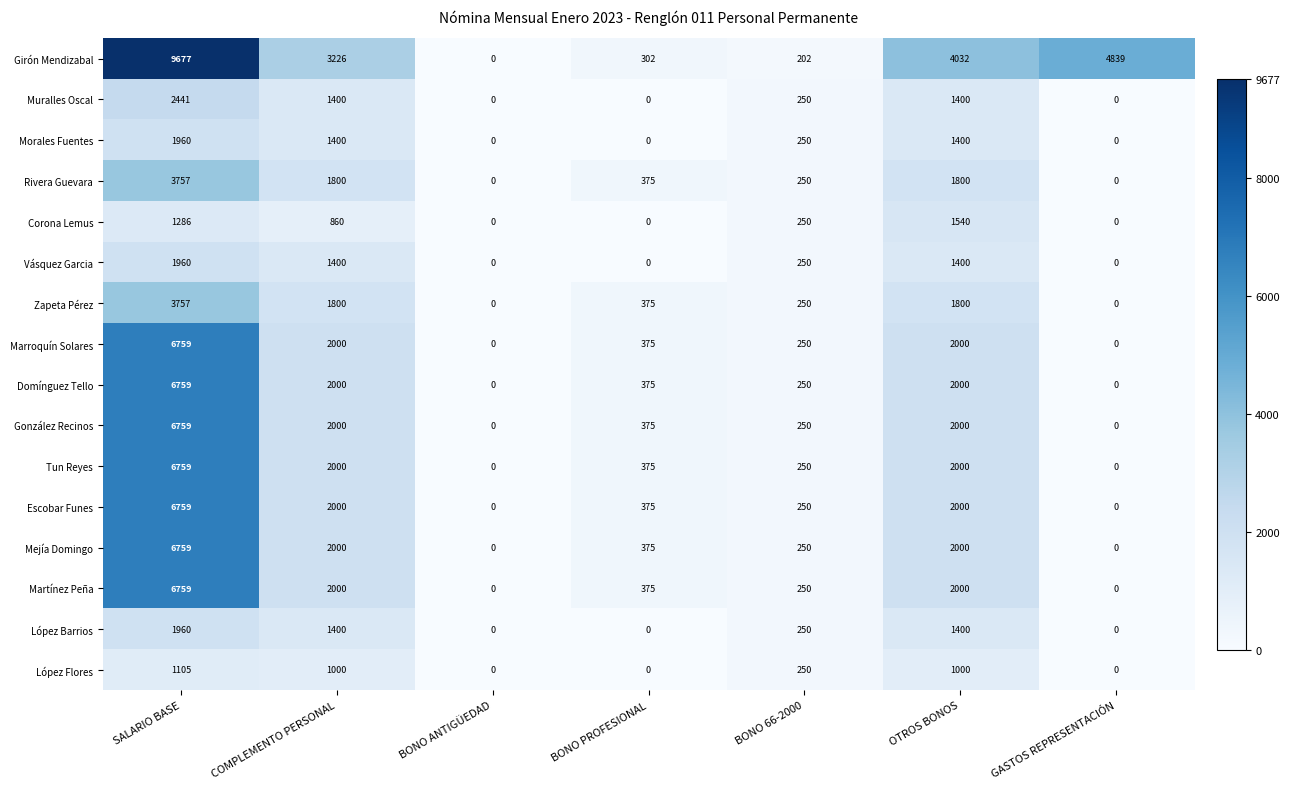

What is the maximum value shown in the chart?

9677